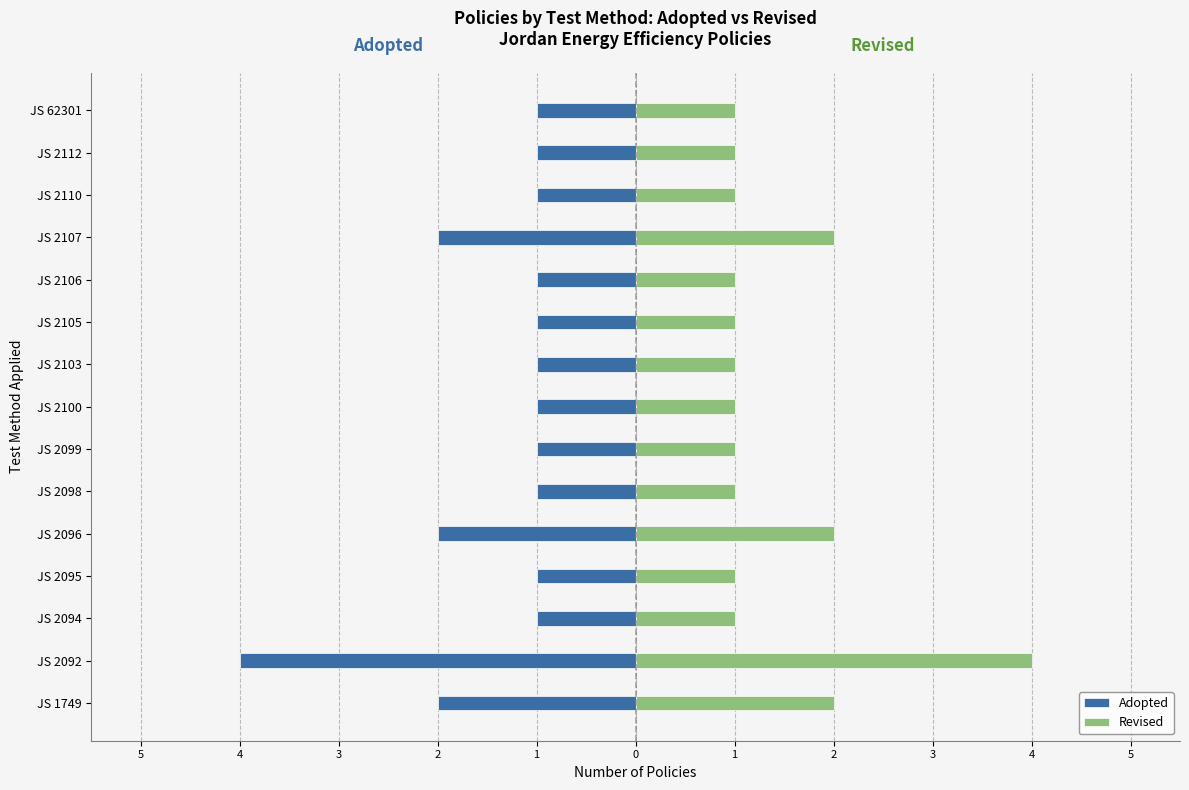

The value of Revised at JS 2103 is 2. True or false?

False